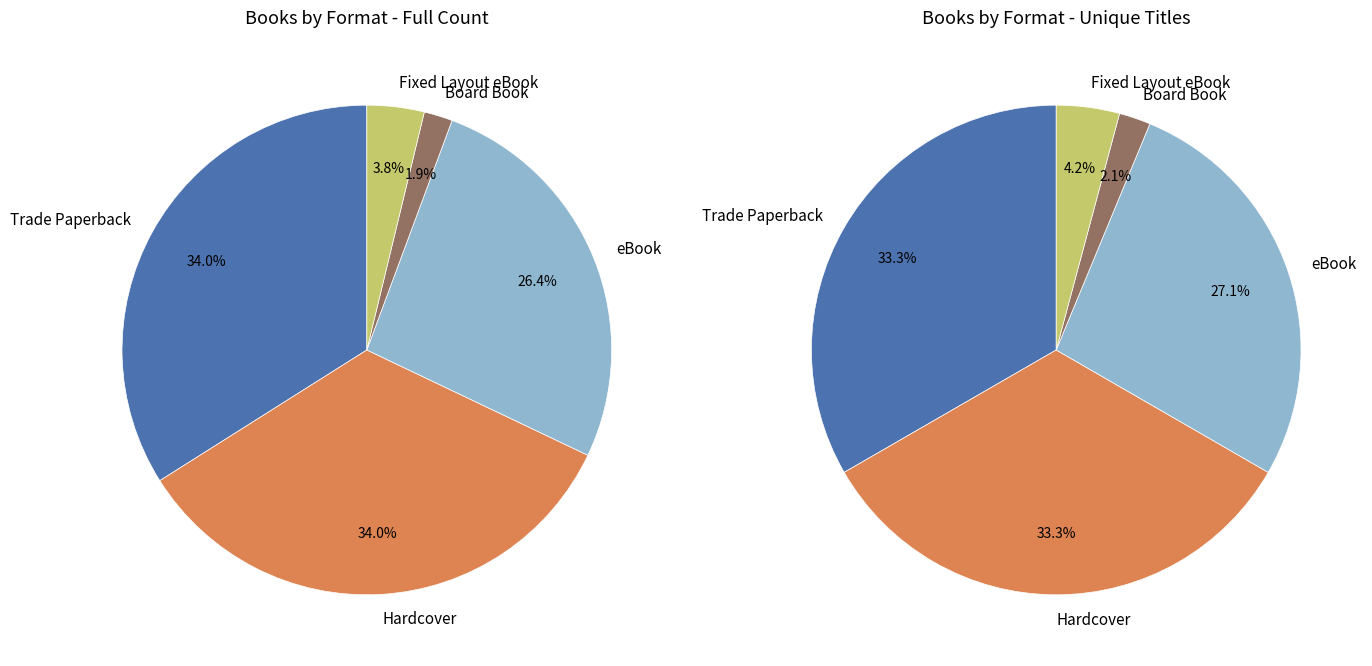

Does Hardcover represent more than half of the total?

No